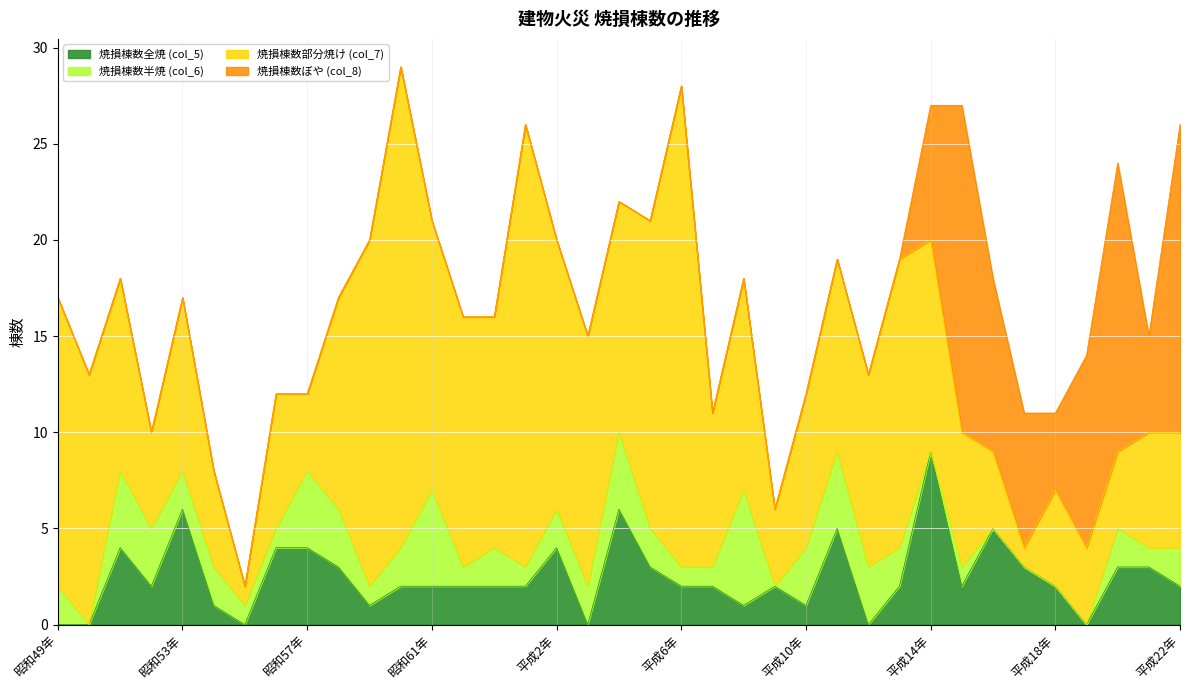

Between 昭和54年 and 平成11年, which series saw the biggest shift?

焼損棟数部分焼け (col_7)